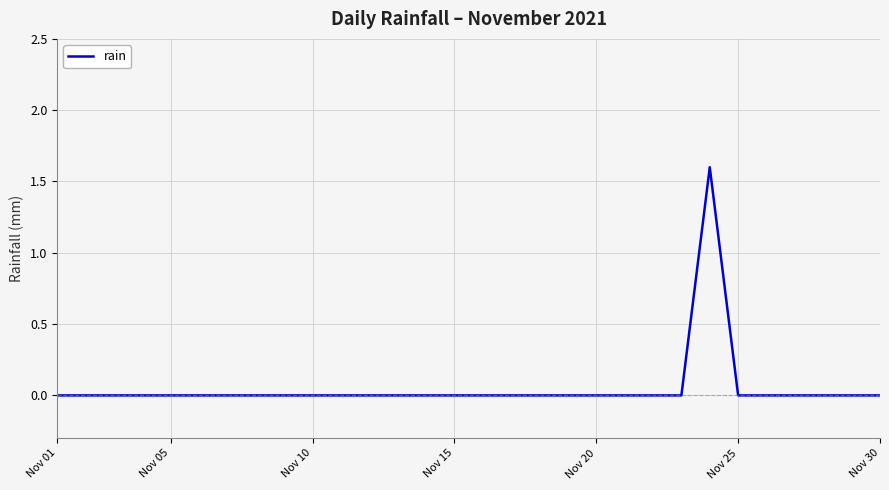

What is the greatest value displayed?

1.6